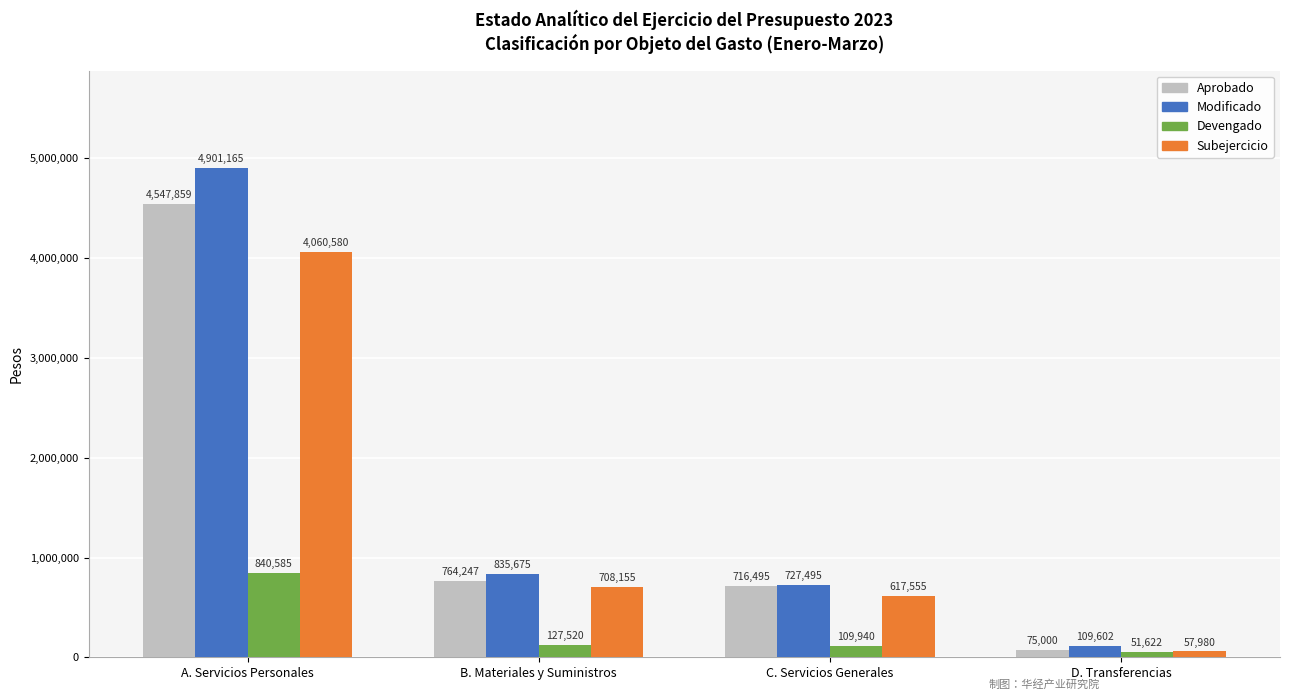

What position from the right is D. Transferencias?

1